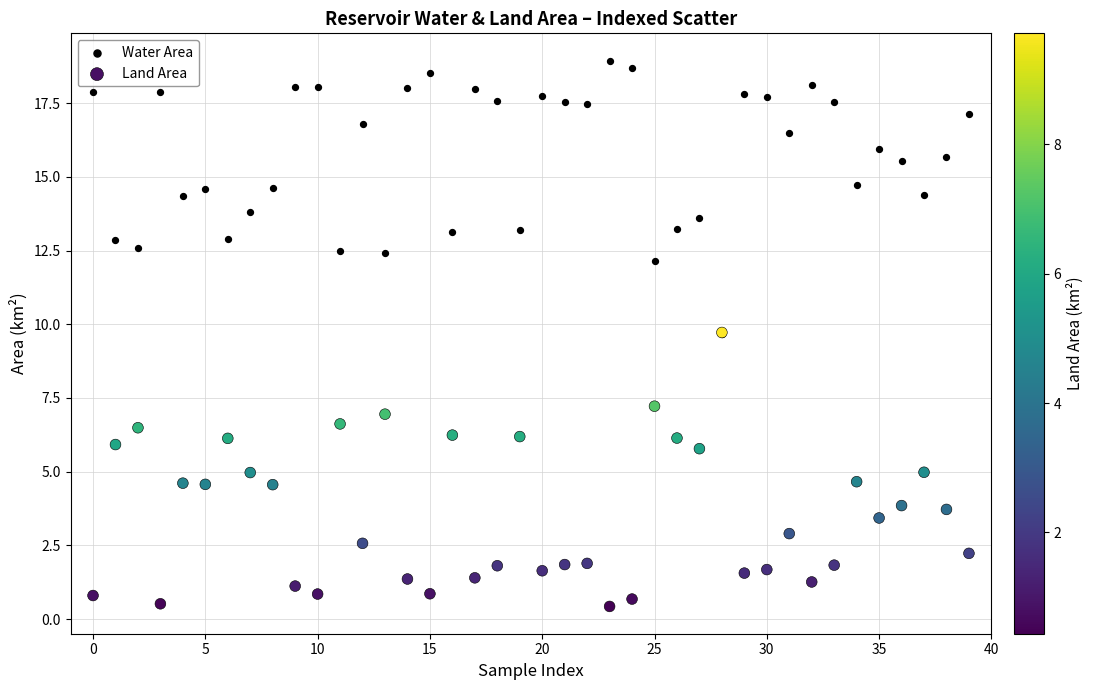

What are all the series names shown in the legend?

Water Area, Land Area